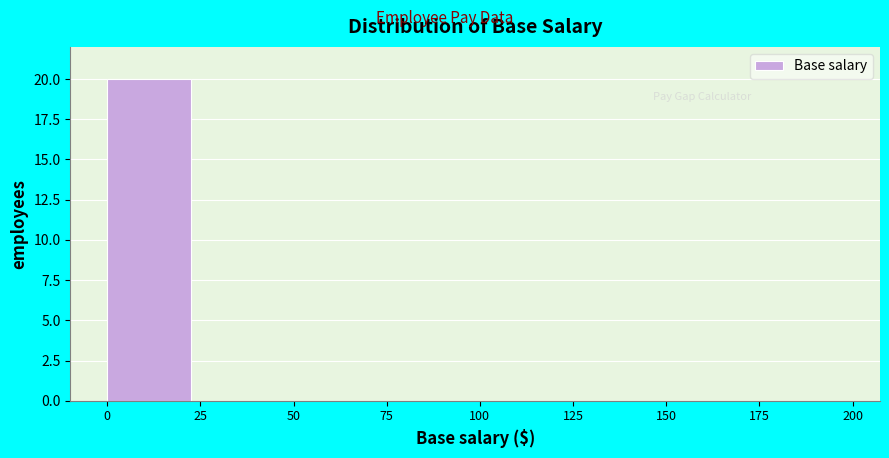

Reading right to left, transcribe all the data shown in this chart.

175=0	150=0	125=0	100=0	75=0	50=0	25=0	0=20